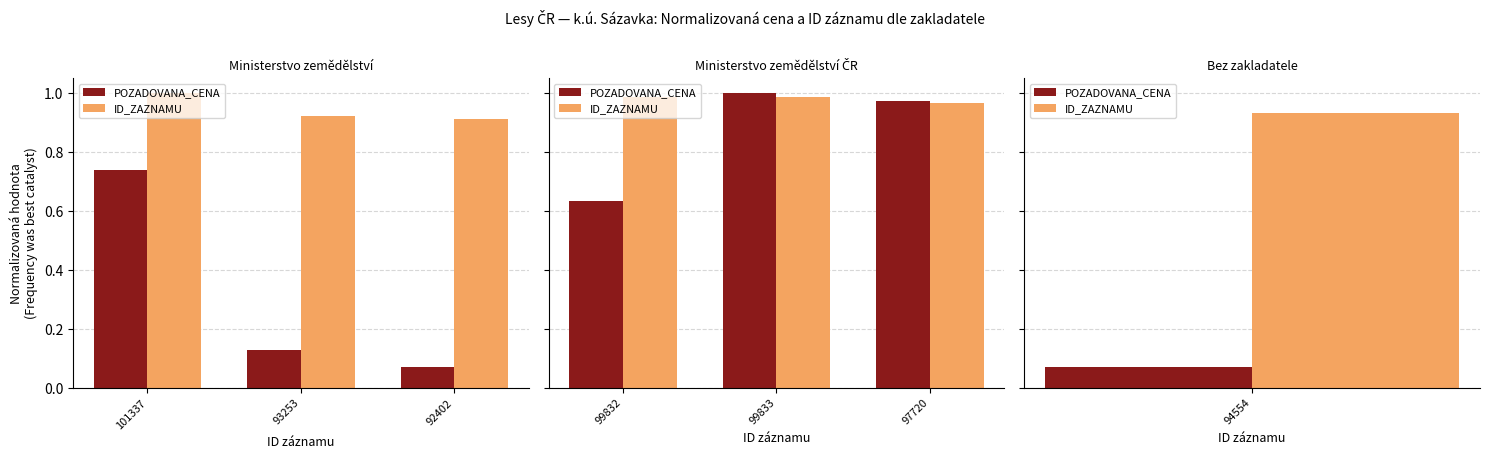

List the series in order of their peak value, lowest first.

ID_ZAZNAMU, POZADOVANA_CENA